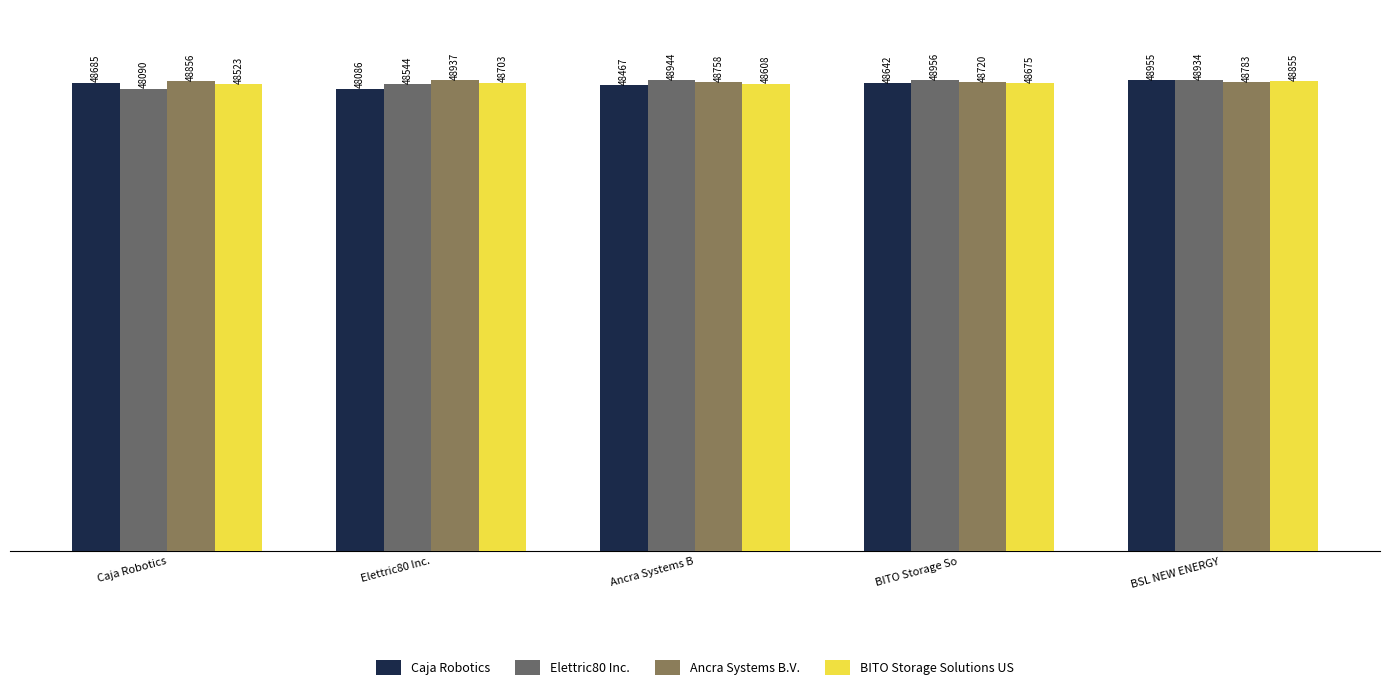

What is the label of the 2nd bar from the left?

Elettric80 Inc.